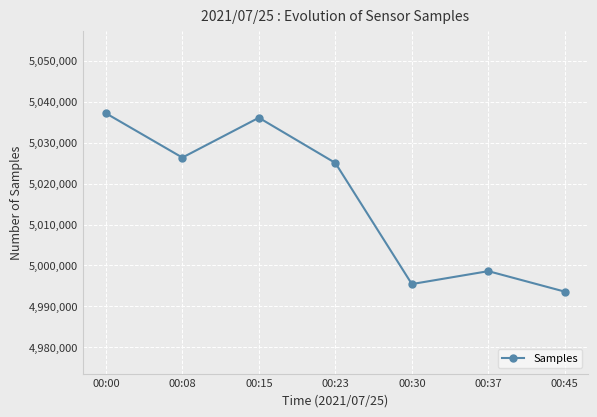

List the labels in order of value, largest first.

00:00, 00:15, 00:08, 00:23, 00:37, 00:30, 00:45